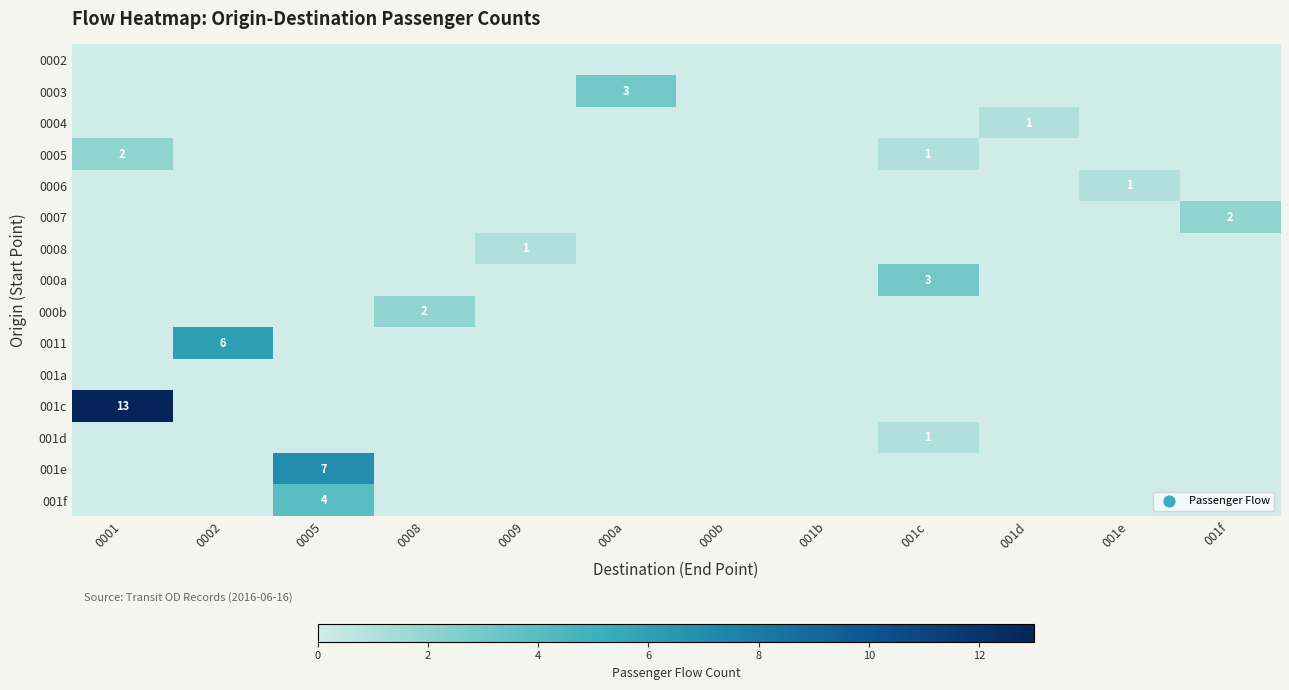

At which category is the sum across all series the highest?

0001